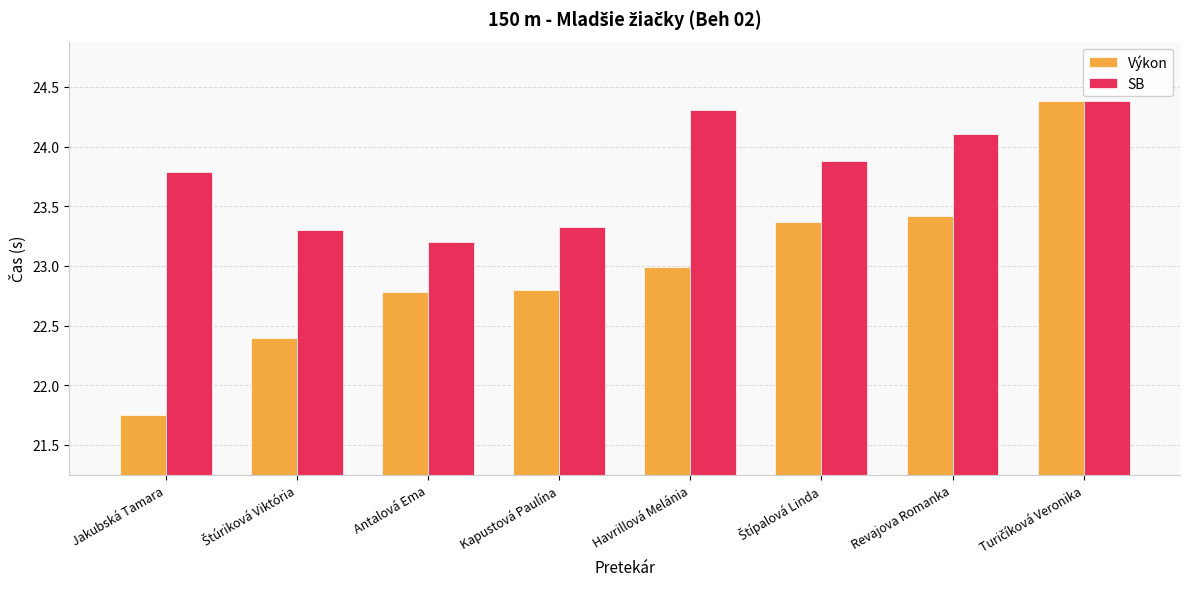

Which series has the largest range (max minus min)?

Výkon